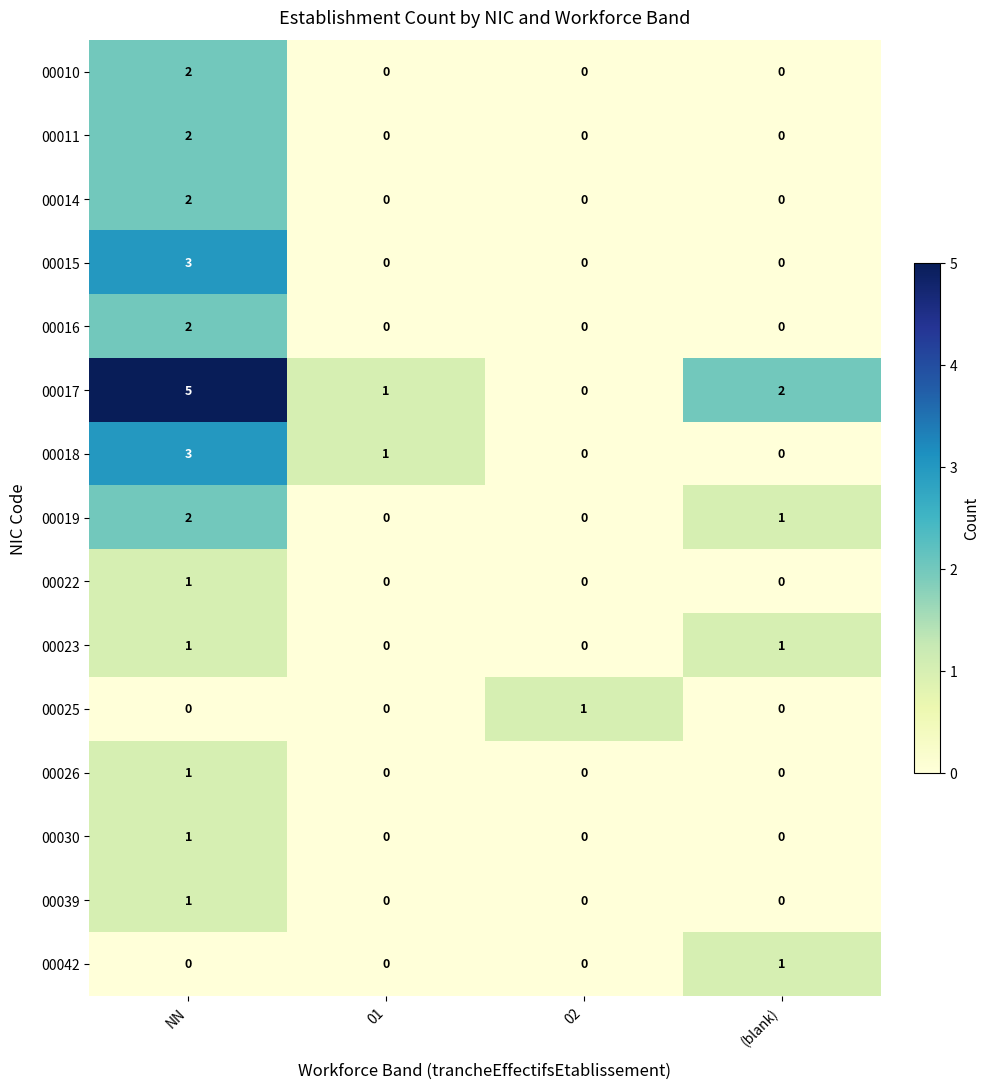

Is the value of 00011 at NN greater than the value of 00042 at 02?

Yes